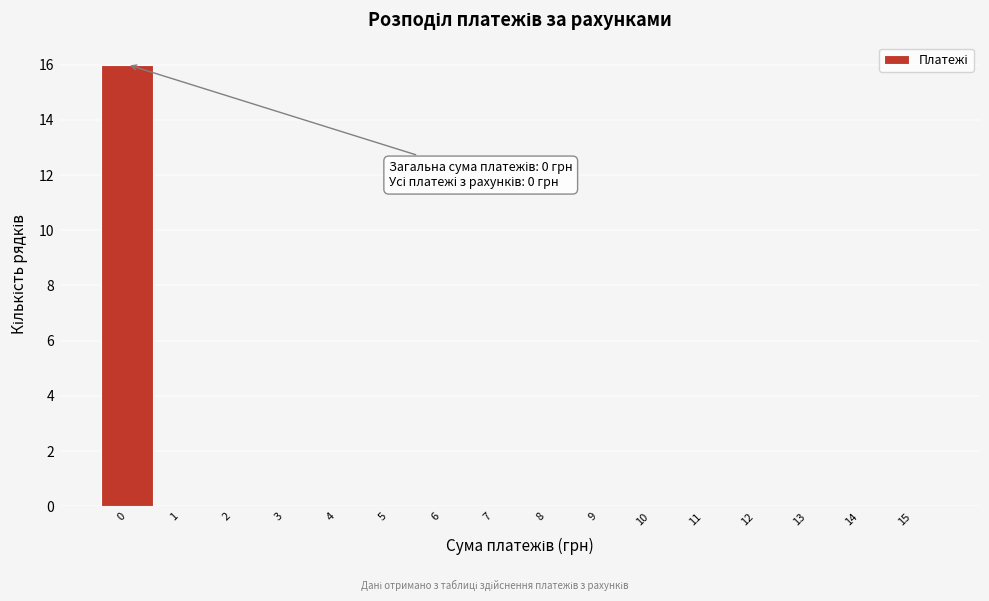

Over which range of the x-axis is the bar tallest?

-0.5 to 0.5